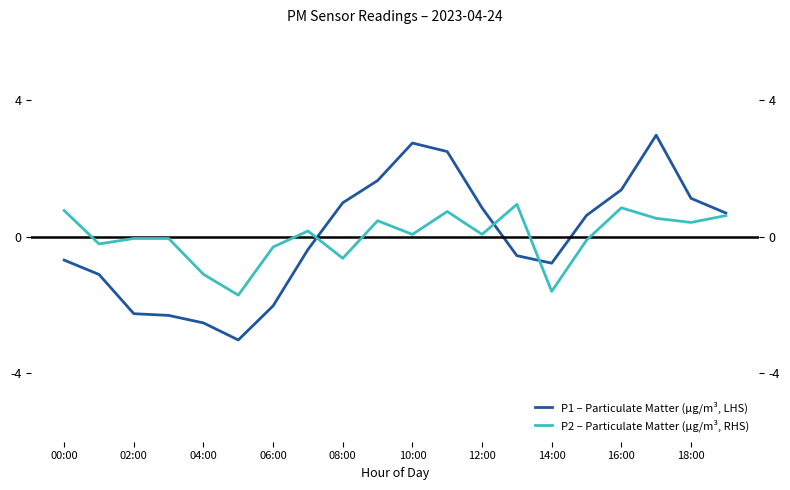

What is the difference between the maximum and minimum values in the P1 – Particulate Matter (µg/m³, LHS) series?

6.0